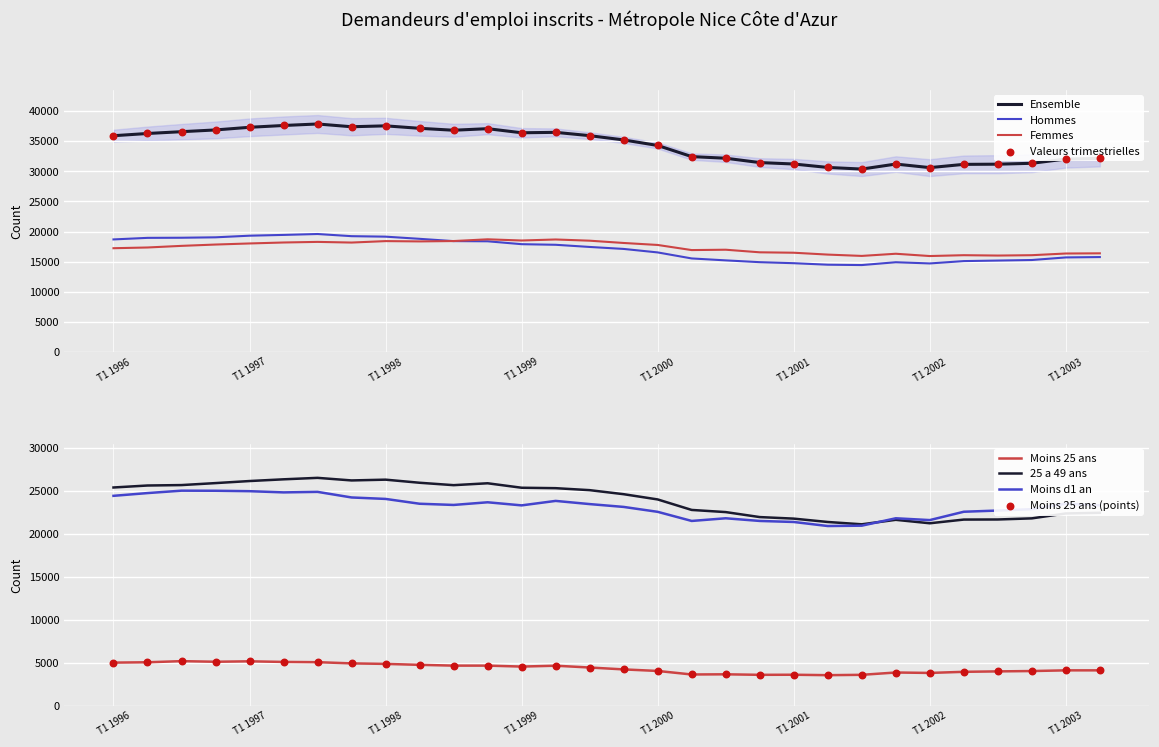

At how many categories does at least one series exceed 28860?

30